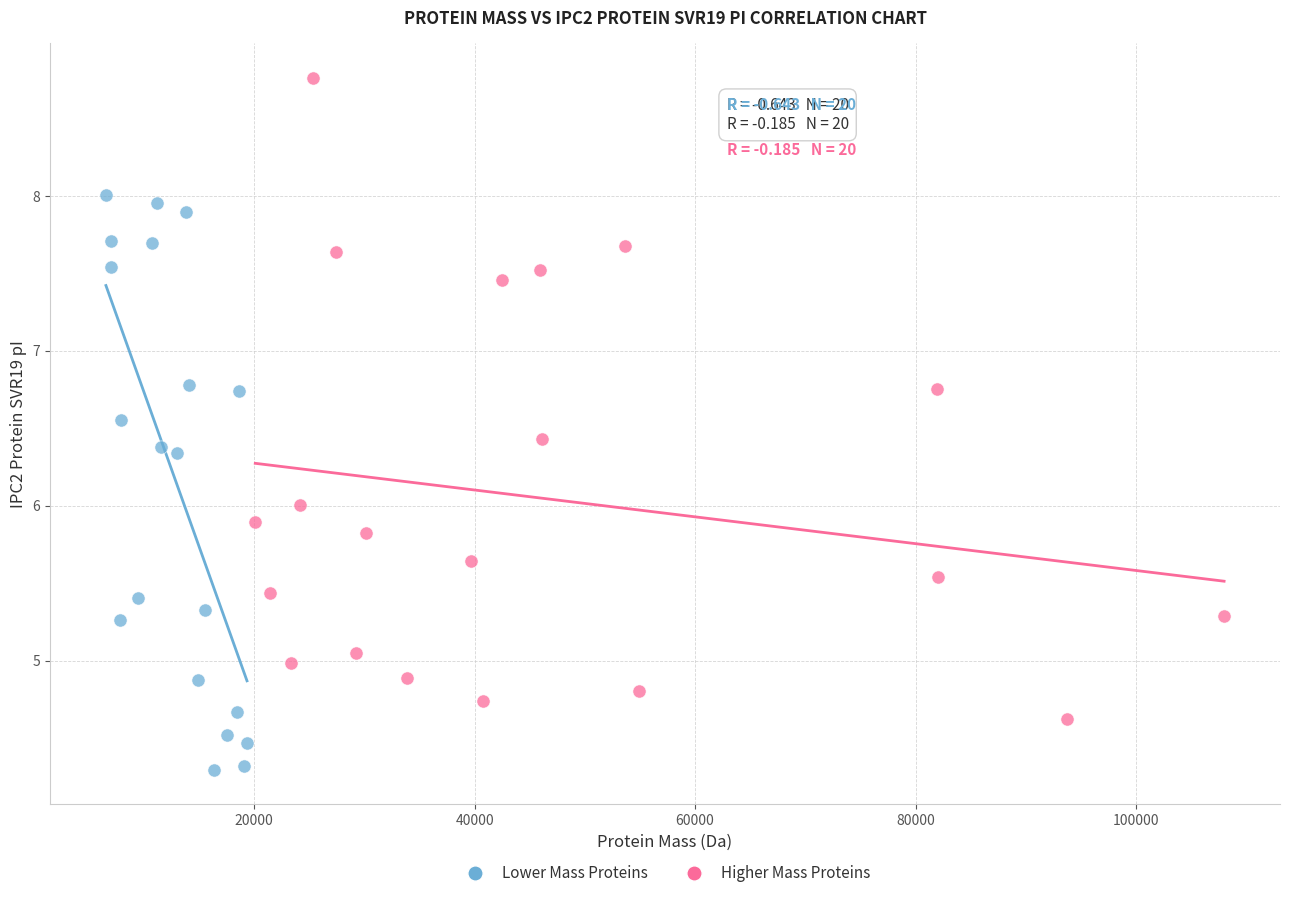

Which series has the widest spread of Y values?

Higher Mass Proteins